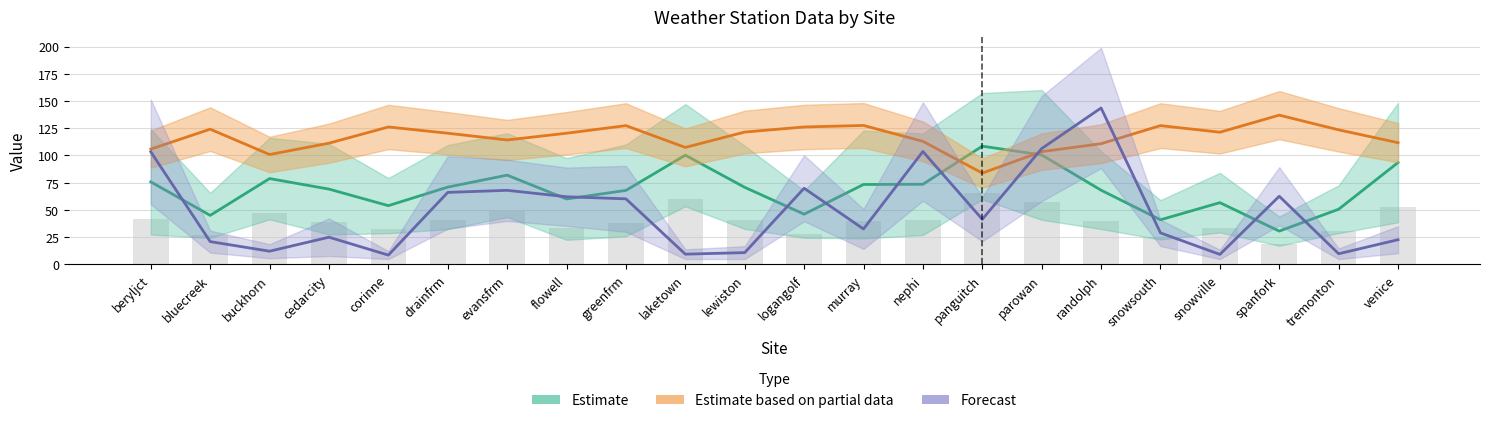

What is the label of the 14th bar from the left?

nephi